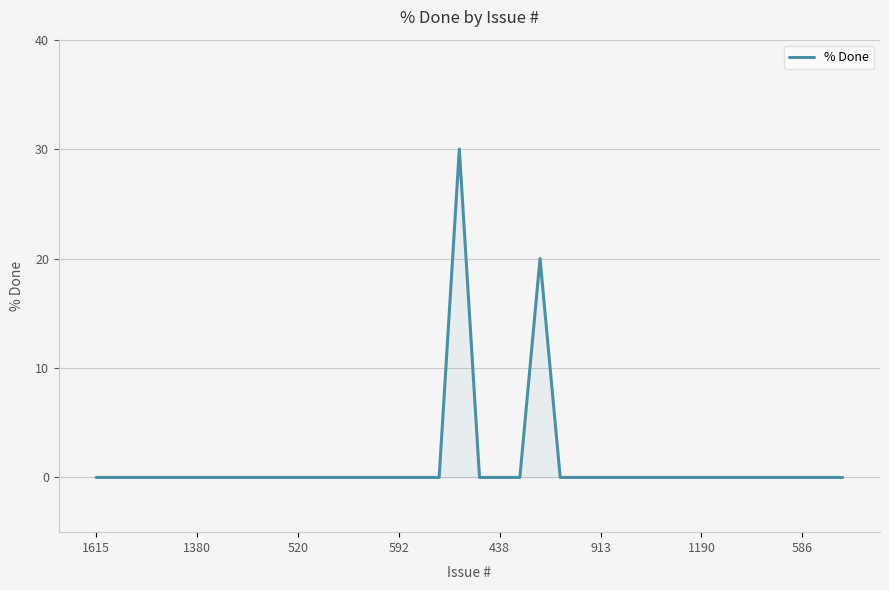

Reading right to left, what are all the values shown in this chart?

0	0	0	0	0	0	0	0	0	0	0	0	0	0	0	20	0	0	0	30	0	0	0	0	0	0	0	0	0	0	0	0	0	0	0	0	0	0